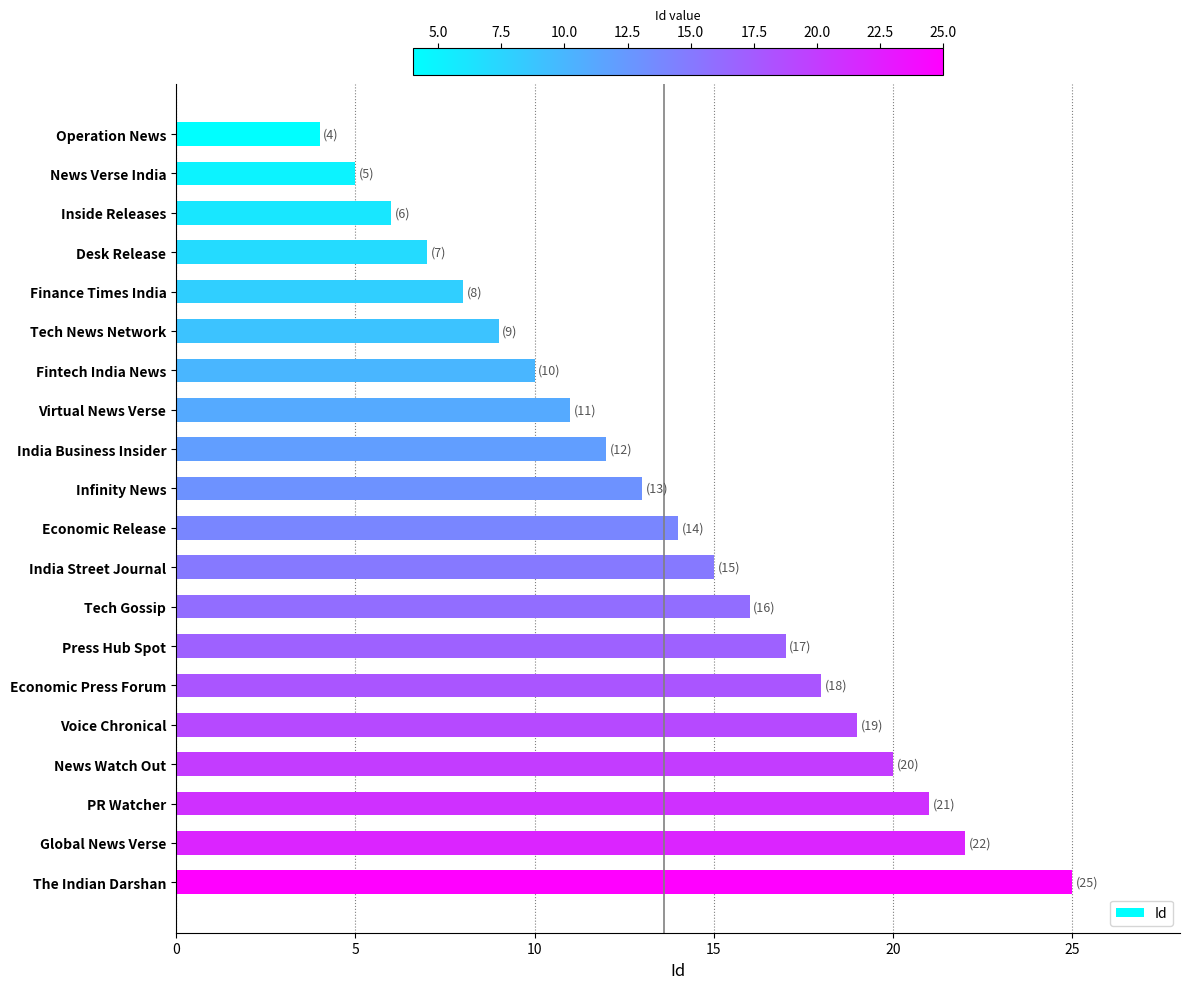

What is the sum of all values?

272